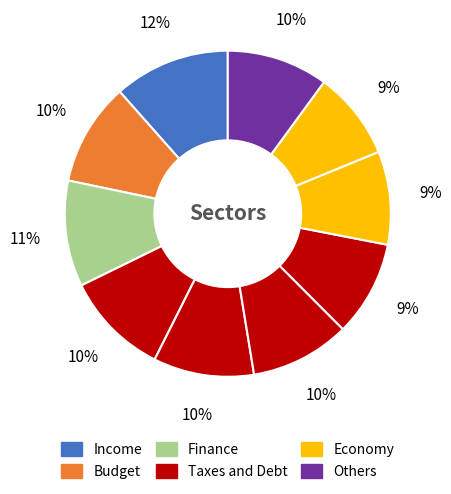

How many slices are in this pie chart?

10